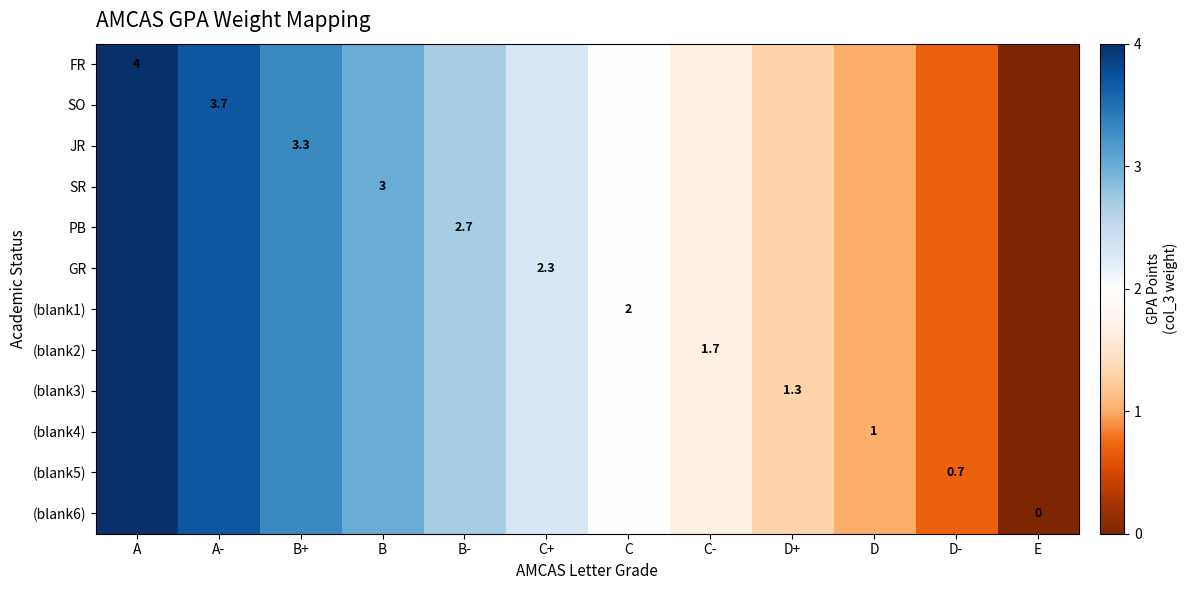

Is it true that SR equals 4.5 at B?

False